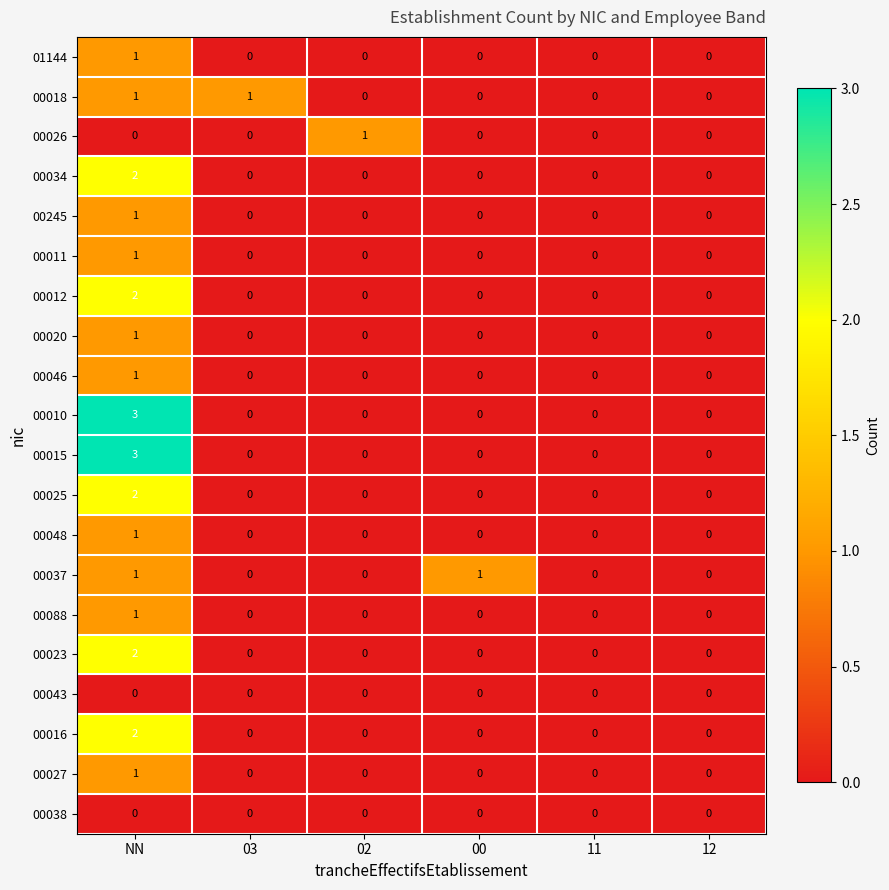

True or false: 00026 has a value of 1 at 03.

False